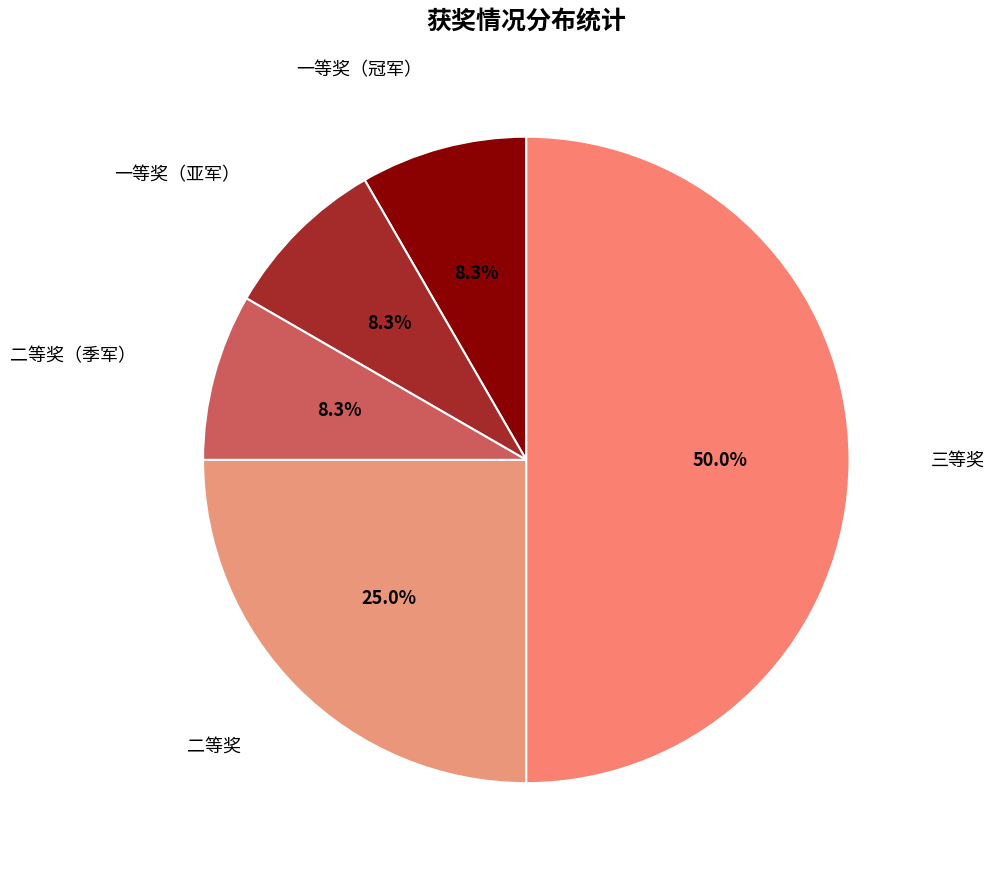

True or false: 一等奖（亚军） accounts for 21% of the total.

False